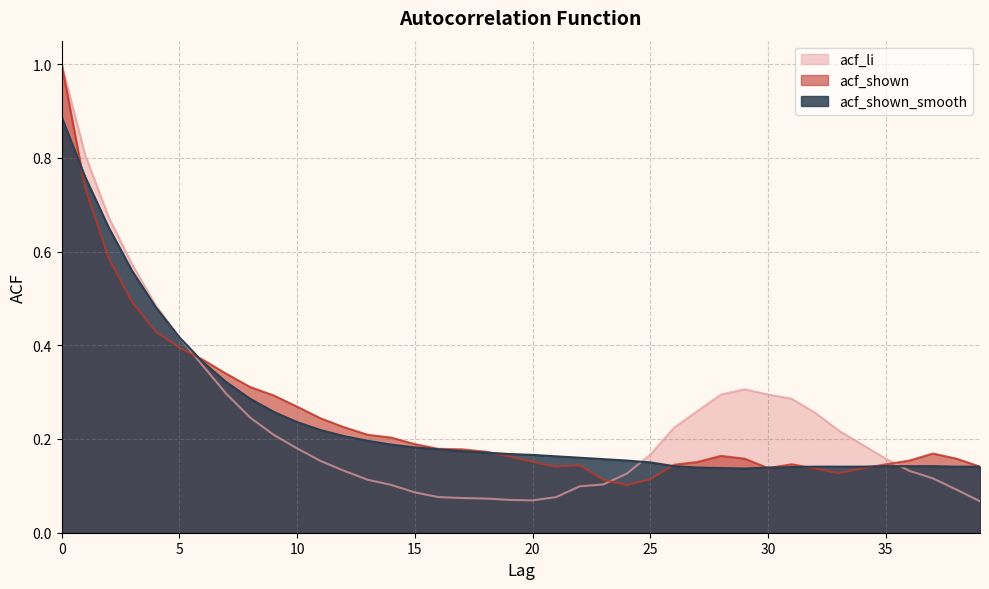

The value of acf_shown_smooth at 29 is 0.1. True or false?

True